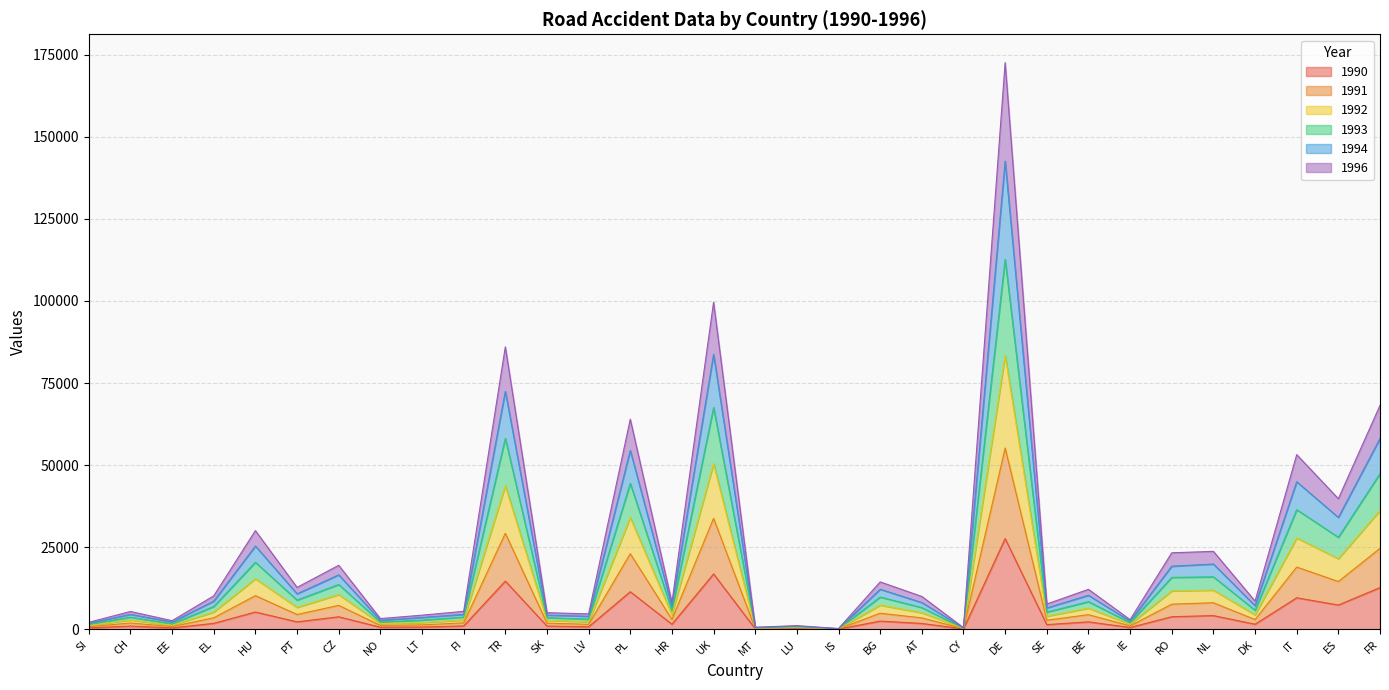

What is the total value across all series at MT?

581